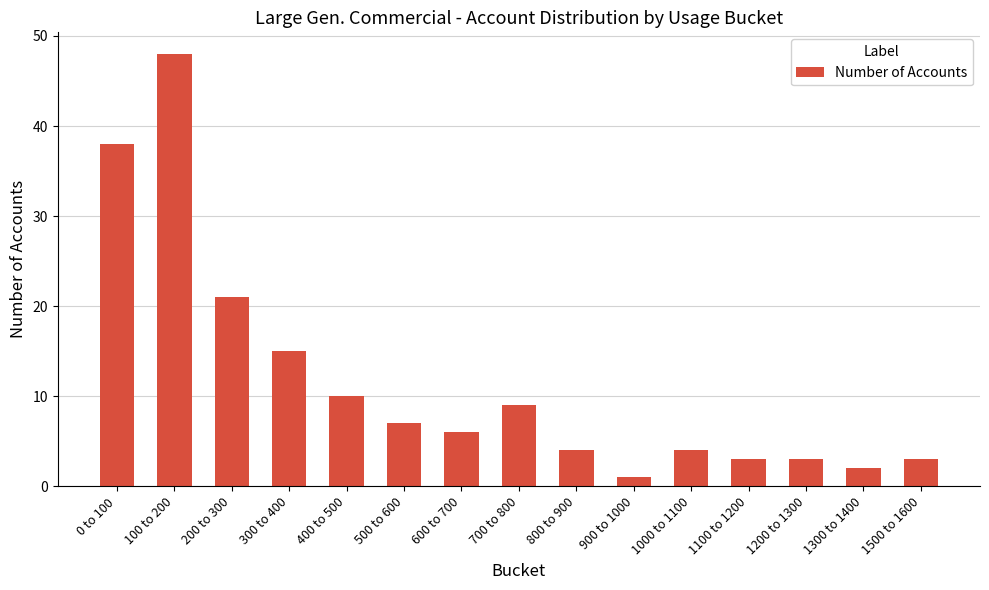

Reading right to left, list all the values displayed in this chart.

1500 to 1600=3	1300 to 1400=2	1200 to 1300=3	1100 to 1200=3	1000 to 1100=4	900 to 1000=1	800 to 900=4	700 to 800=9	600 to 700=6	500 to 600=7	400 to 500=10	300 to 400=15	200 to 300=21	100 to 200=48	0 to 100=38